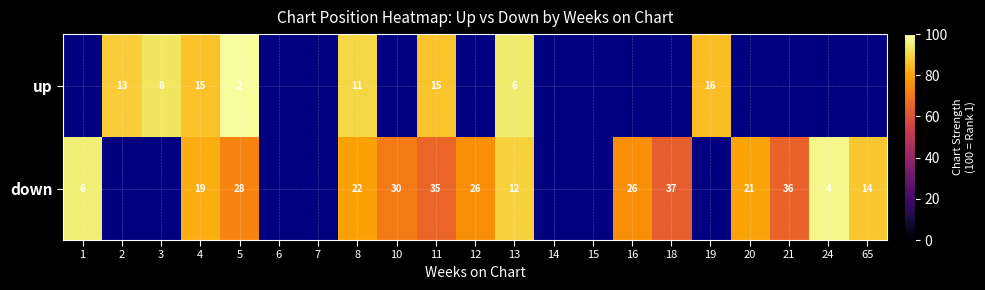

At which category is the sum across all series the highest?

13